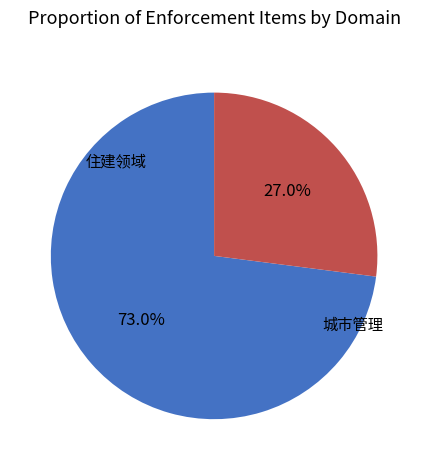

What is the majority slice?

住建领域